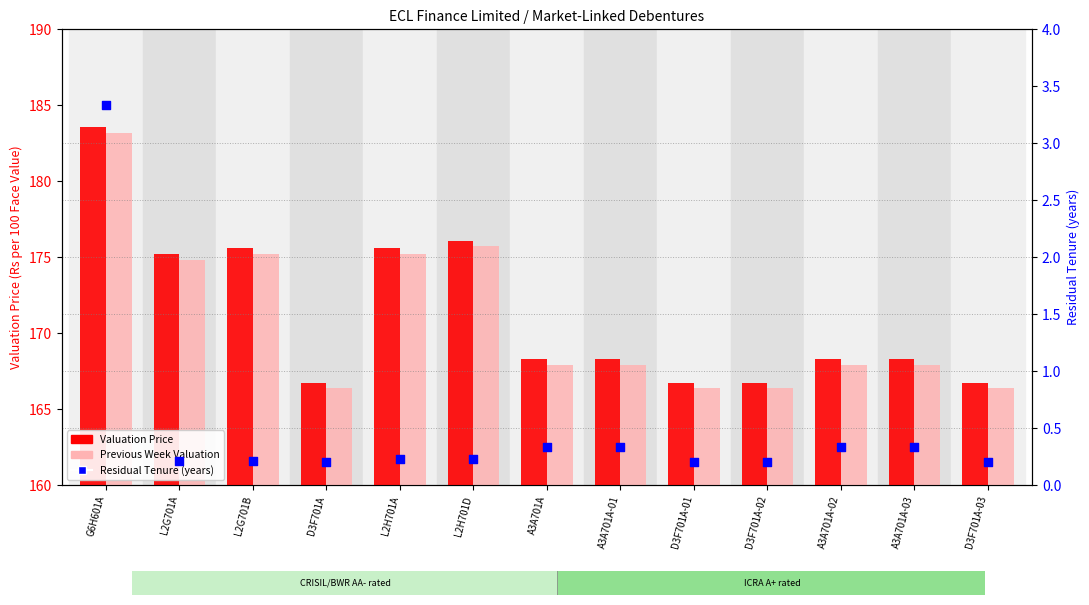

At which category is the sum across all series the highest?

G6H601A